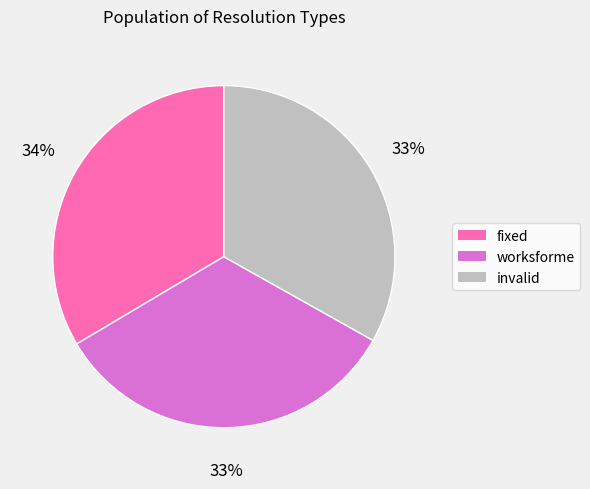

Does fixed account for over 50% of the chart?

No